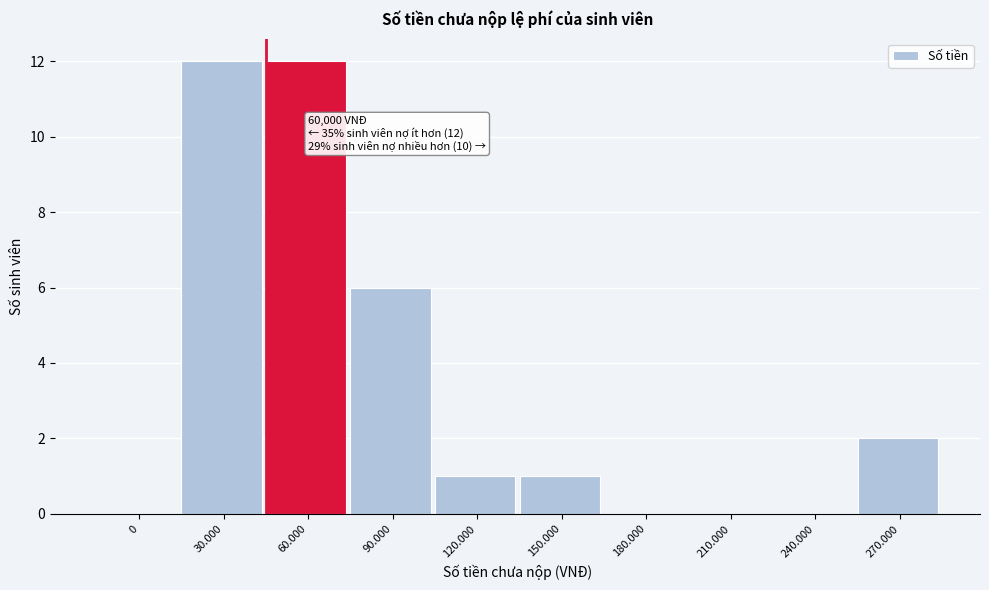

Reading left to right, list all the values displayed in this chart.

0=0	30.000=12	60.000=12	90.000=6	120.000=1	150.000=1	180.000=0	210.000=0	240.000=0	270.000=2